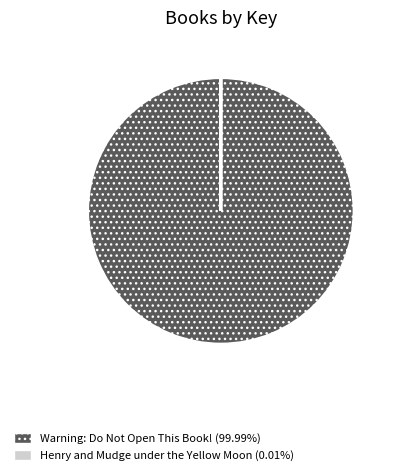

Does any single category account for the majority?

Yes